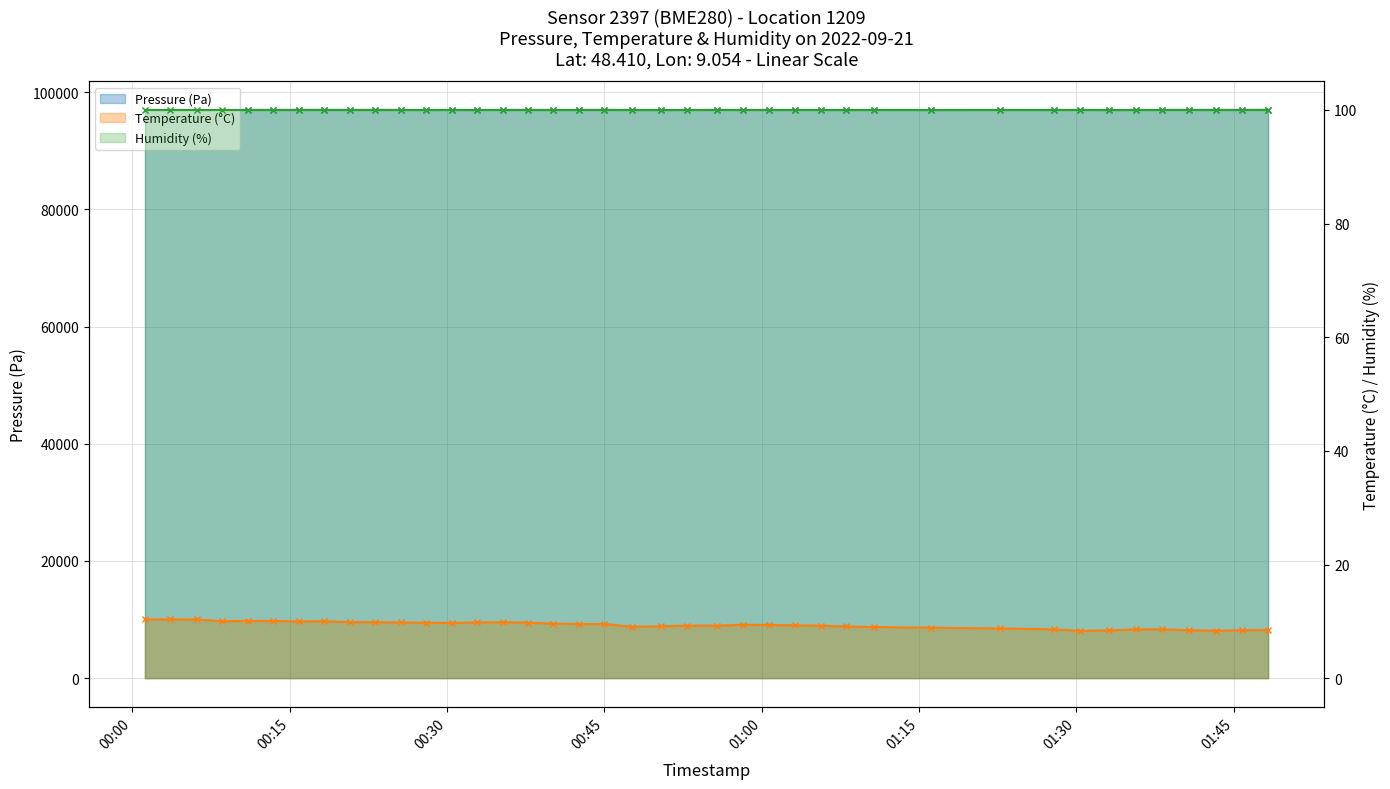

Reading right to left, extract all data points from this chart.

Pressure (Pa): 96964.9	96962.9	96960.2	96959.3	96957.0	96956.1	96946.6	96955.2	96957.1	96951.9	96949.1	96957.4	96948.7	96955.2	96957.0	96954.8	96950.1	96962.0	96948.8	96948.4	96950.9	96960.2	96955.0	96954.2	96958.6	96955.3	96956.5	96954.6	96953.5	96954.8	96961.4	96954.1	96963.2	96957.4	96957.3	96958.9	96962.2	96960.7	96954.4	96960.7
Temperature (°C): 8.5	8.4	8.3	8.4	8.6	8.6	8.4	8.3	8.6	8.8	8.9	9.0	9.1	9.2	9.3	9.4	9.4	9.2	9.3	9.1	9.1	9.5	9.5	9.6	9.8	9.8	9.8	9.7	9.8	9.8	9.8	9.9	10.0	10.0	10.1	10.1	10.0	10.3	10.4	10.3
Humidity (%): 100.0	100.0	100.0	100.0	100.0	100.0	100.0	100.0	100.0	100.0	100.0	100.0	100.0	100.0	100.0	100.0	100.0	100.0	100.0	100.0	100.0	100.0	100.0	100.0	100.0	100.0	100.0	100.0	100.0	100.0	100.0	100.0	100.0	100.0	100.0	100.0	100.0	100.0	100.0	100.0